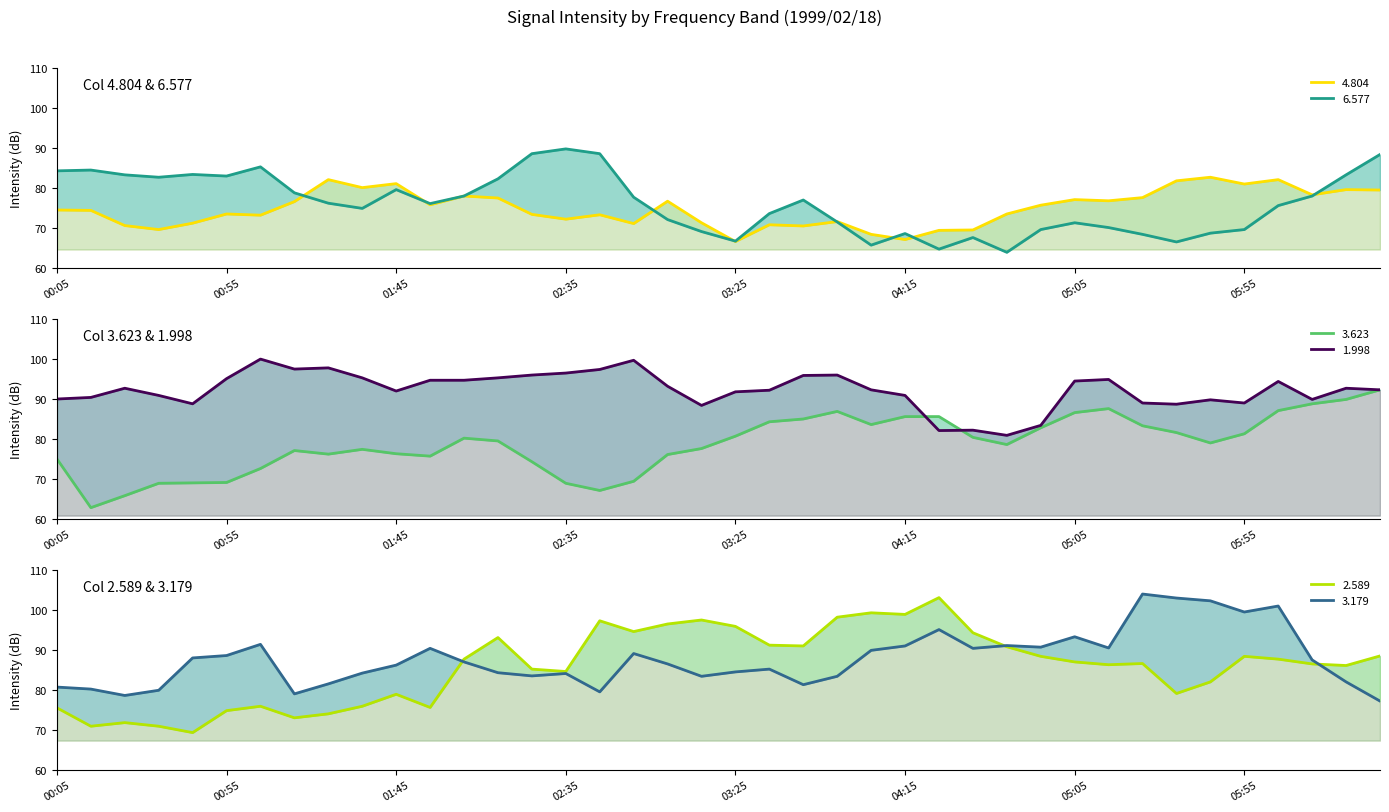

Between 1999/02/18 05:05 and 1999/02/18 05:15, which is larger?

1999/02/18 05:05